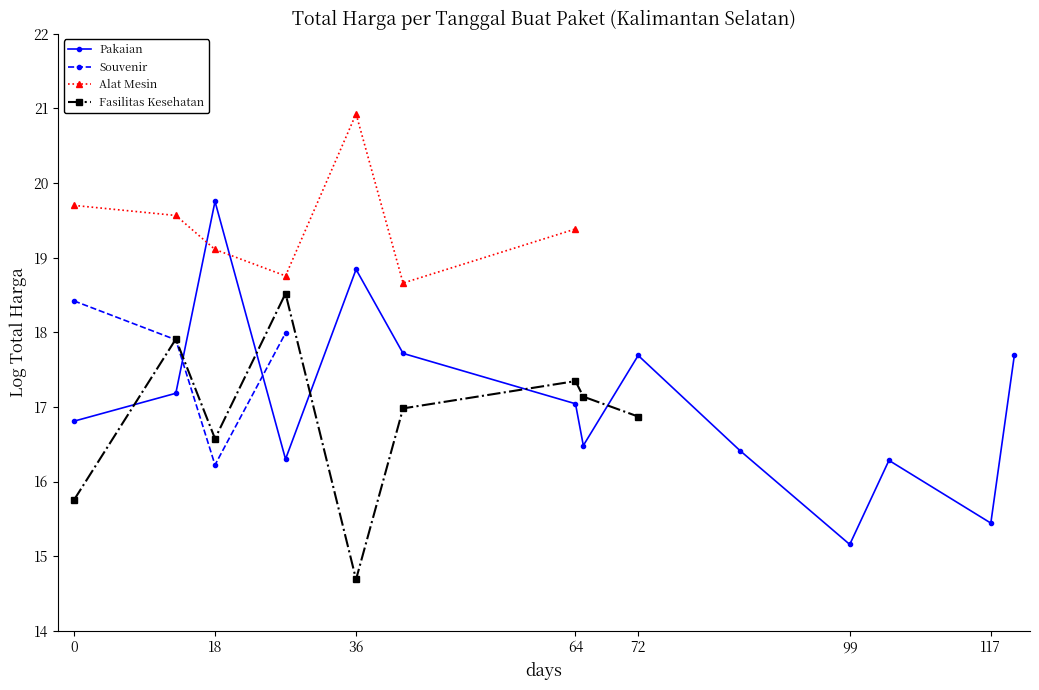

What is the difference between the highest and lowest values at 0?

3.9